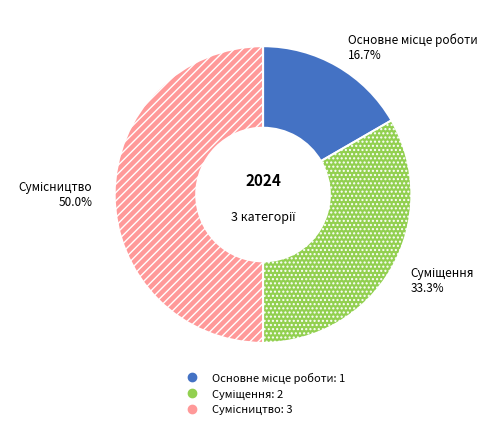

Which slice is the largest?

Сумісництво